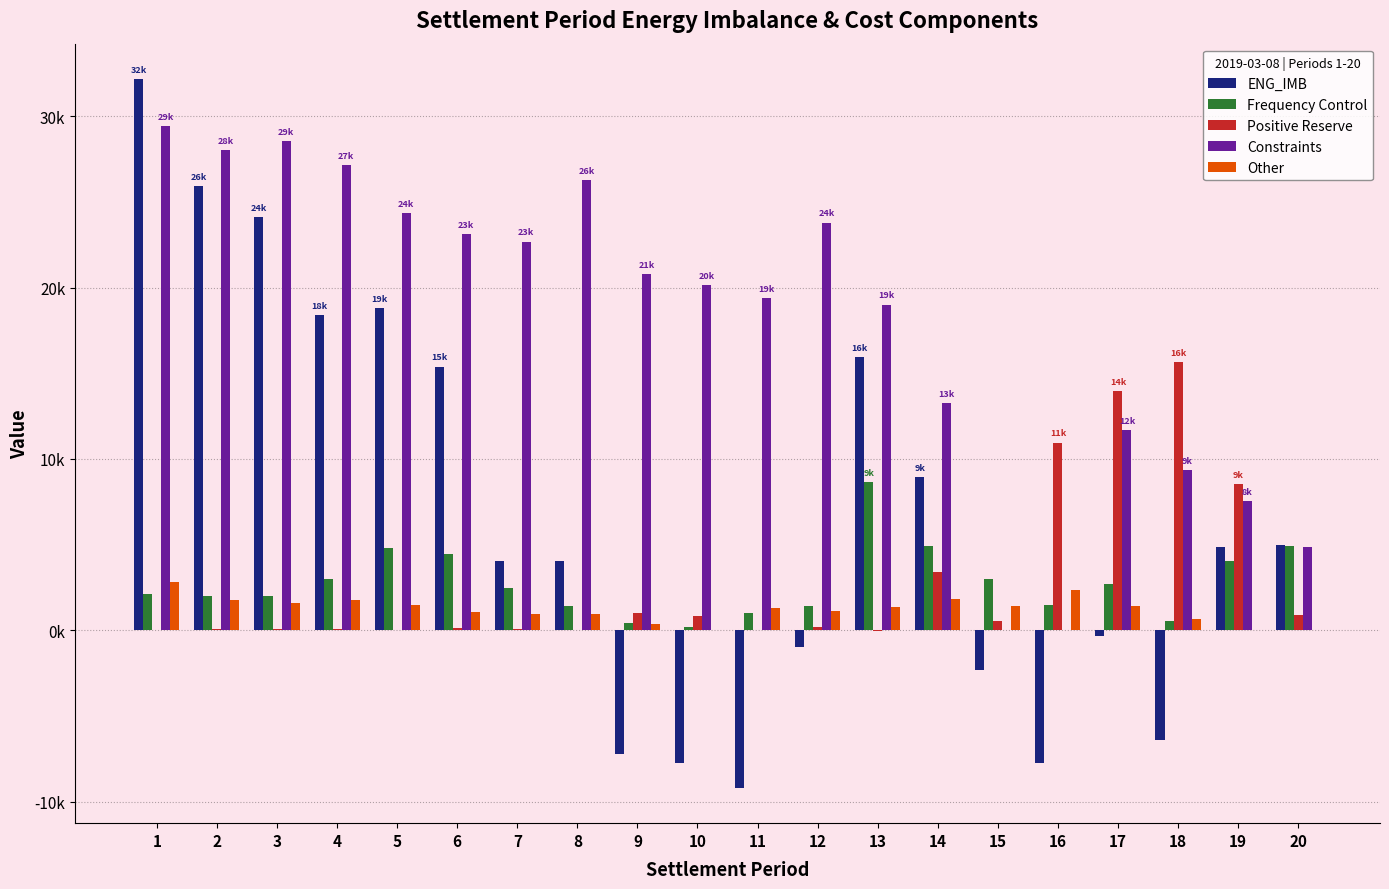

Does the chart contain stacked bars?

No